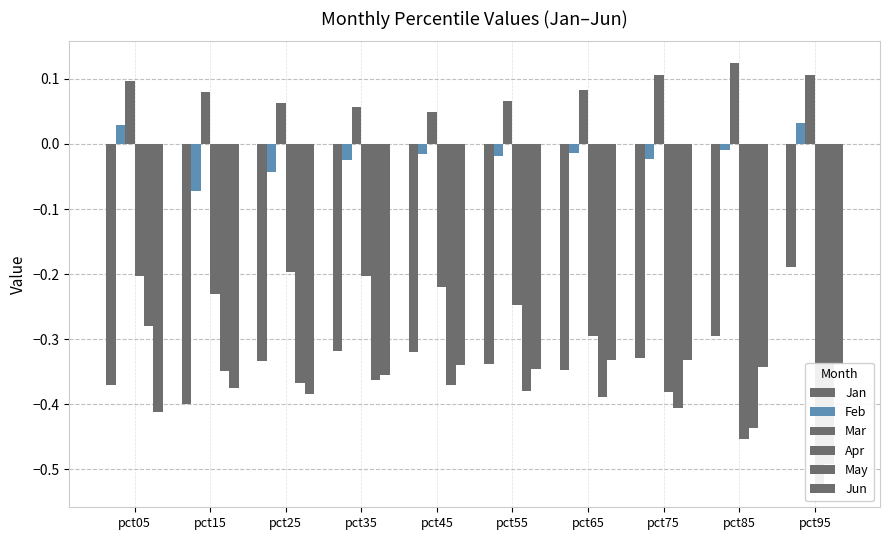

Which has a higher value, pct55 or pct75?

pct75